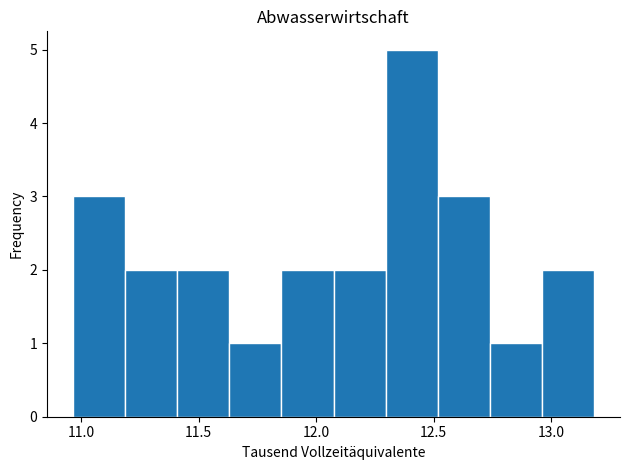

Reading left to right, list every bar in this chart as the range it spans on the x-axis followed by its height. Neither the bar edges nor the heights are printed on the chart, so give them approximately, as read against the axes.

10.95 to 11.20: 3
11.20 to 11.40: 2
11.40 to 11.65: 2
11.65 to 11.85: 1
11.85 to 12.05: 2
12.05 to 12.30: 2
12.30 to 12.50: 5
12.50 to 12.75: 3
12.75 to 12.95: 1
12.95 to 13.20: 2